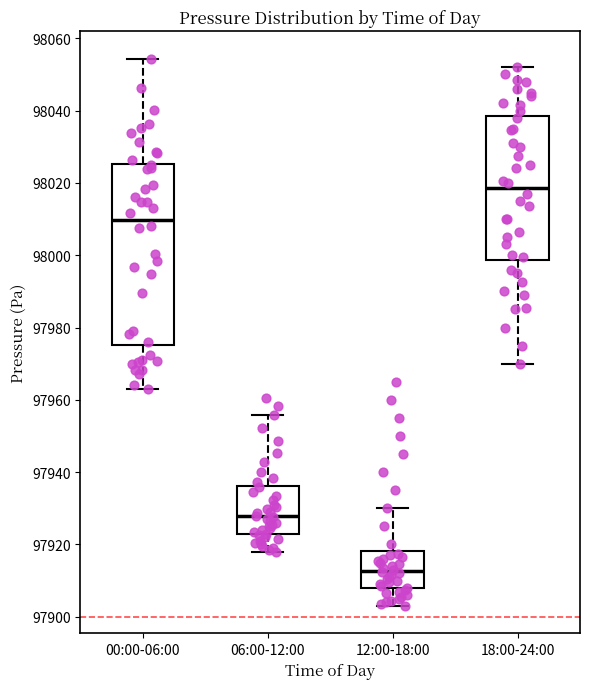

Where is the lower edge of the box for 18:00-24:00 on the y-axis? The values are not printed on the chart, so give them approximately, as read against the axis.

97998